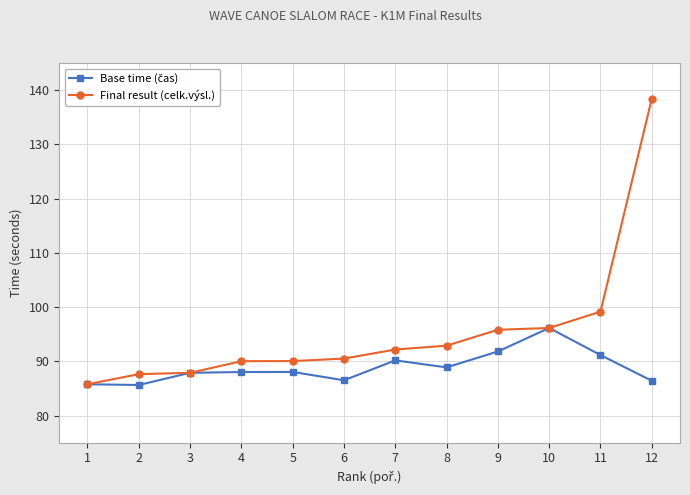

Where is Final result (celk.výsl.) nearest to the value 112?

11